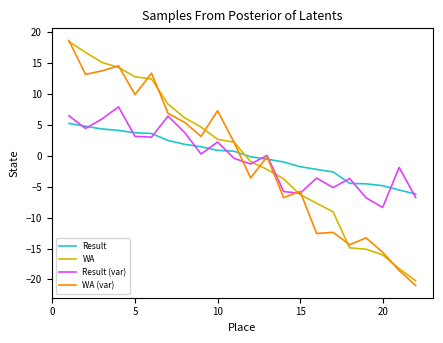

What is the minimum value shown in the chart?

-21.0